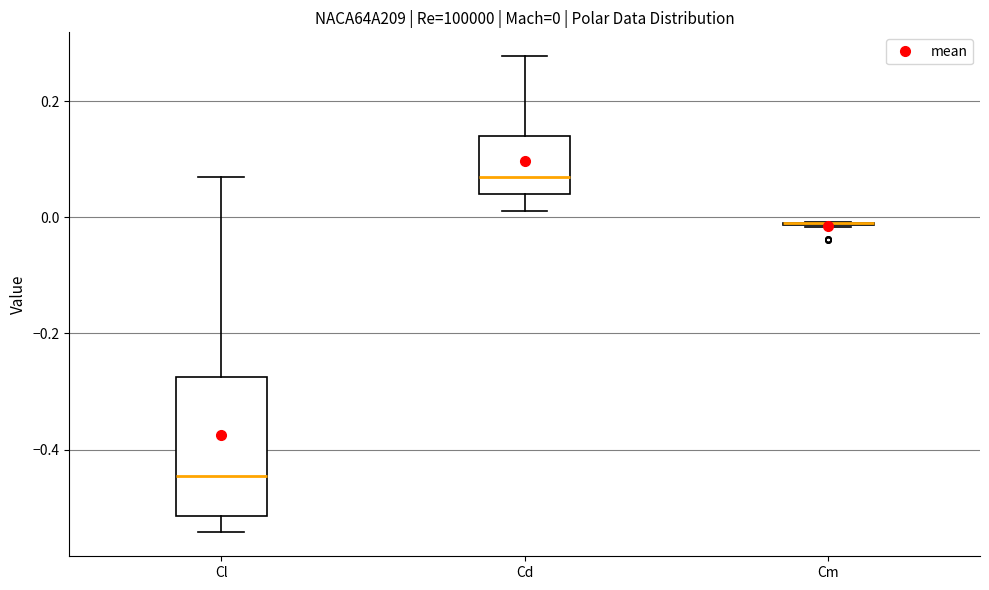

Comparing the boxes themselves (not the whiskers), which one is the tallest?

Cl